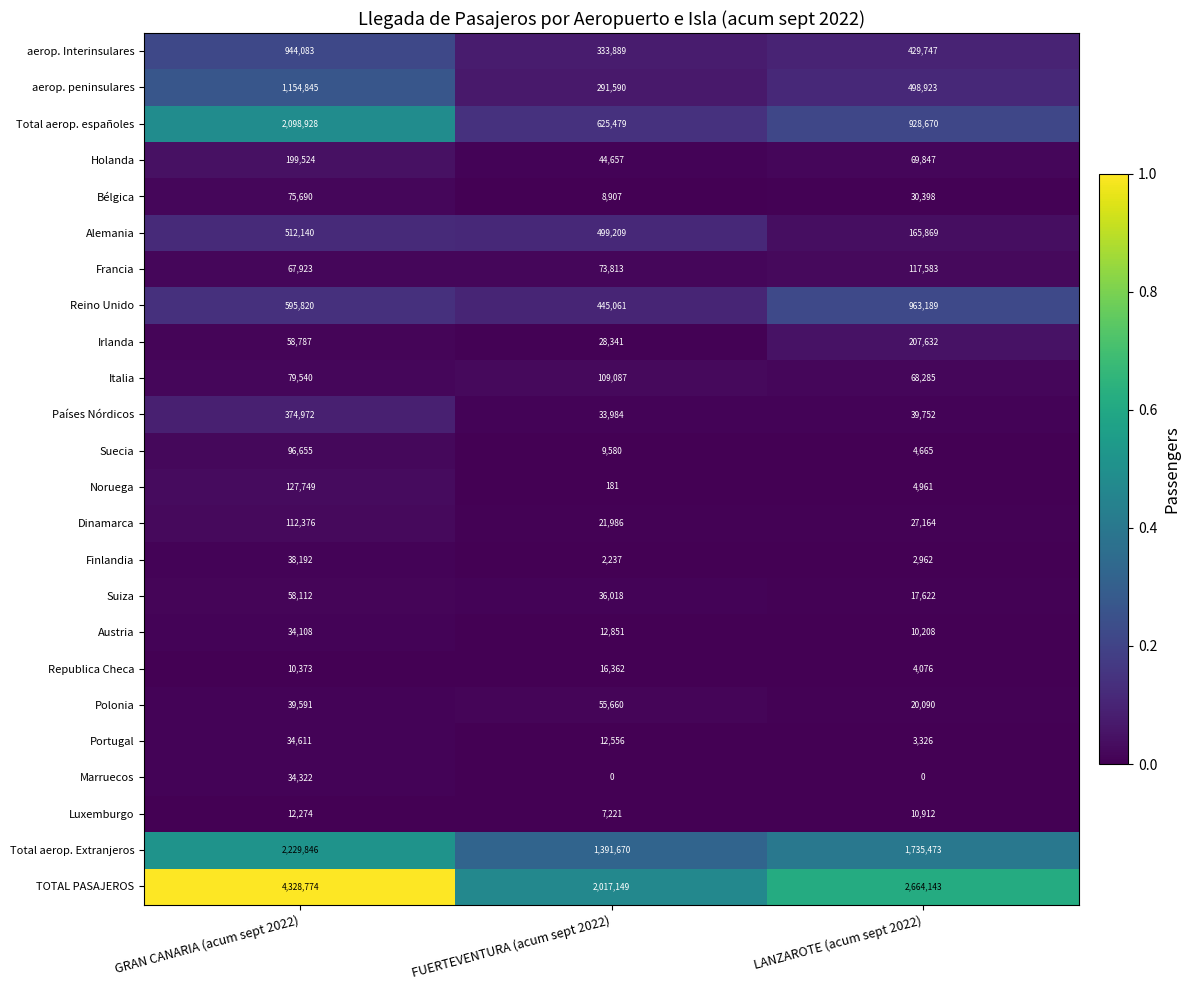

Where does the aerop. Interinsulares series first go above 429747?

GRAN CANARIA (acum sept 2022)